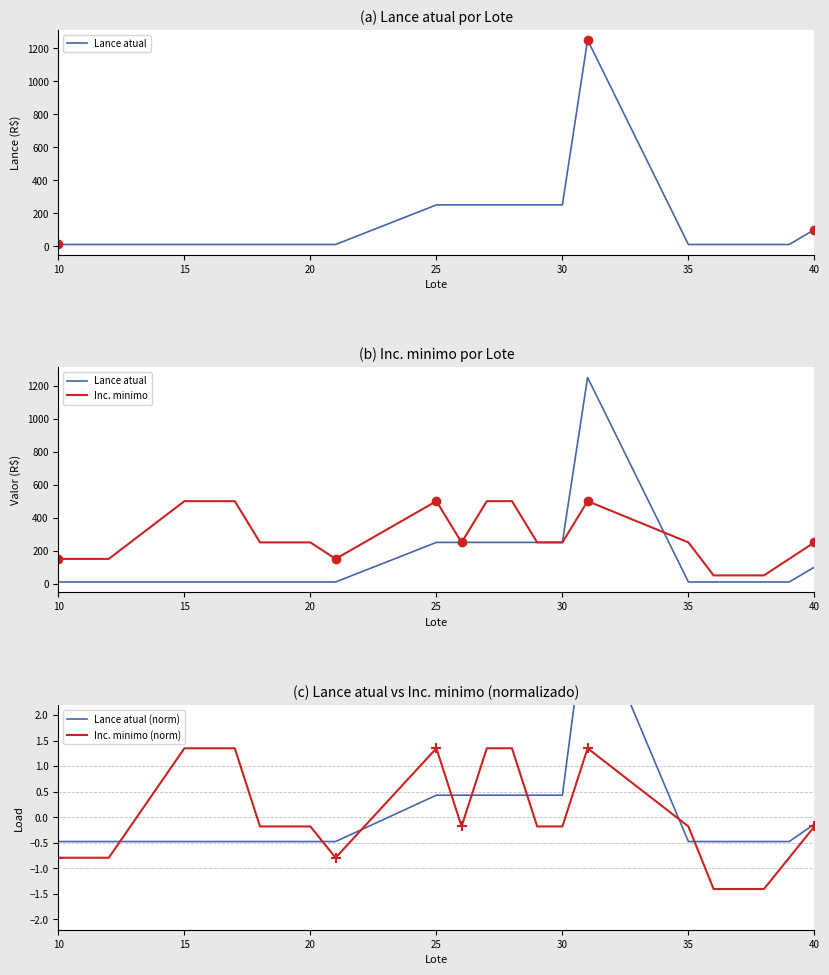

Where does the Inc. minimo (norm) series first go above 0?

15